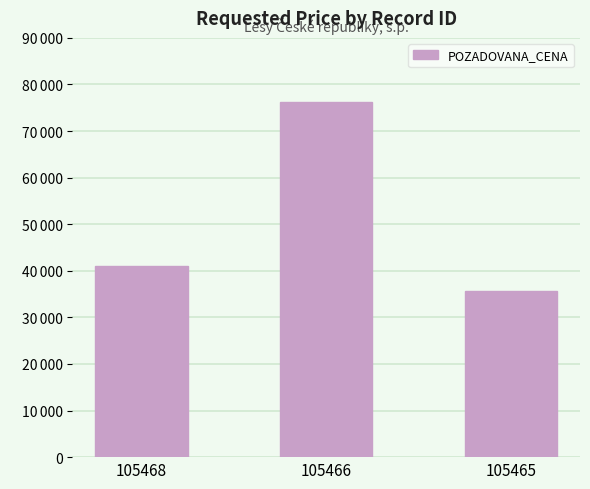

What is the sum of all values?

152770